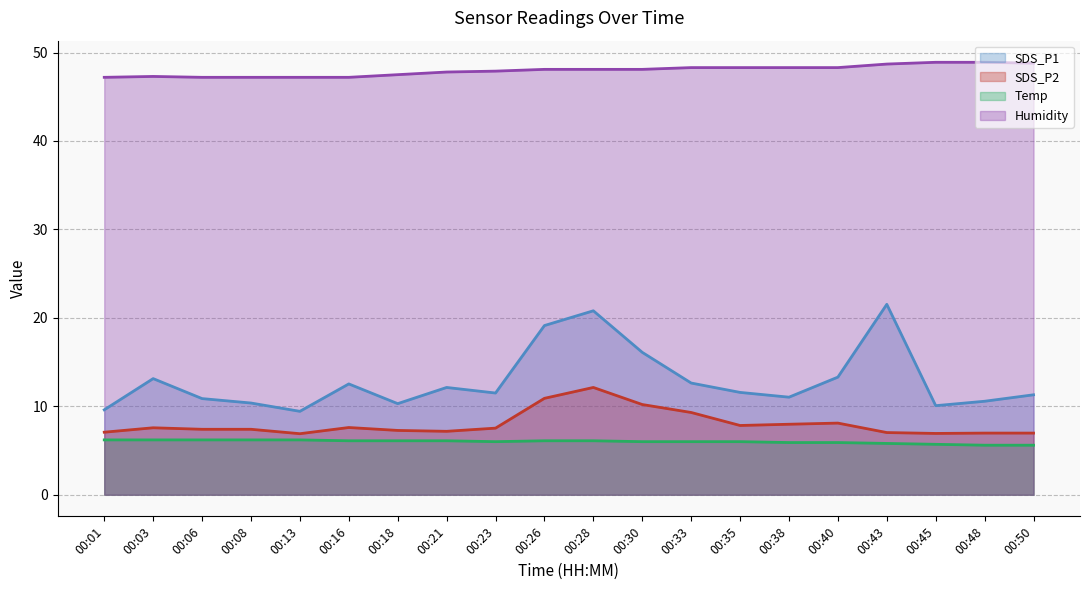

Where does the Temp series first go above 6?

00:01